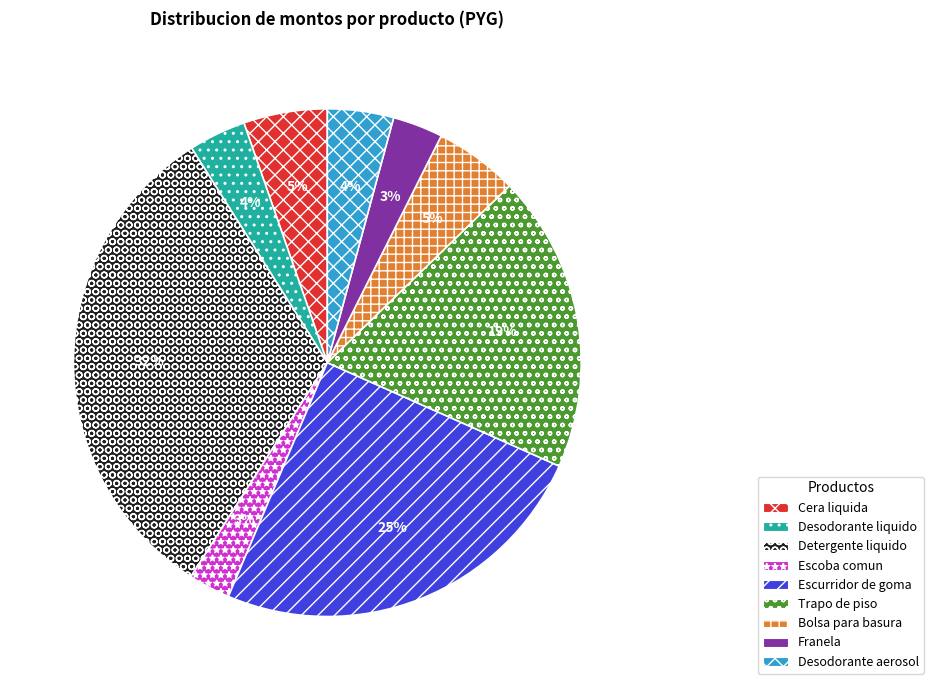

How many slices are in this pie chart?

9